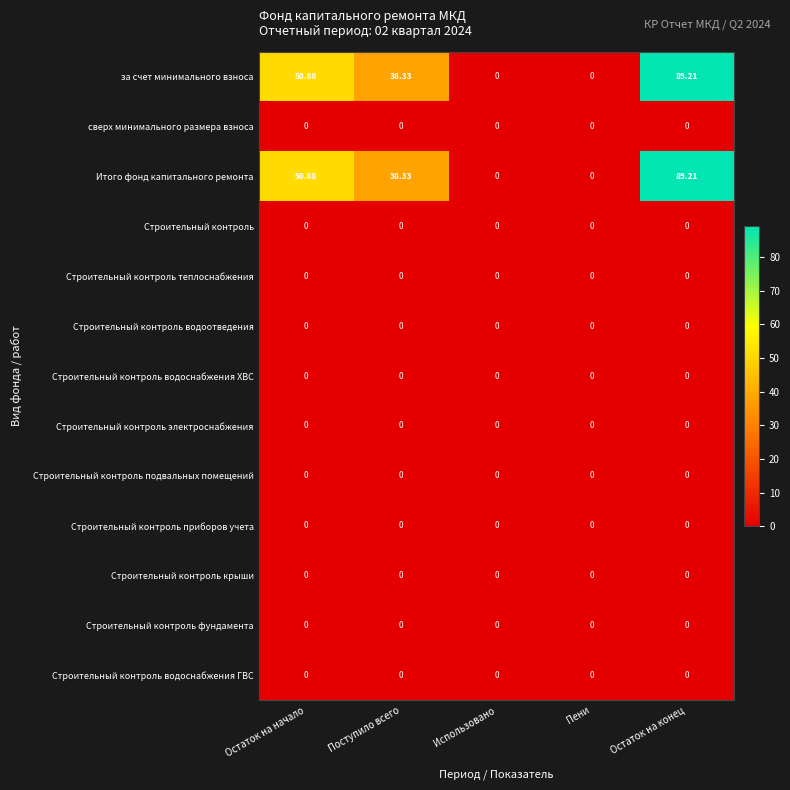

At which category is the sum across all series the highest?

Остаток на конец